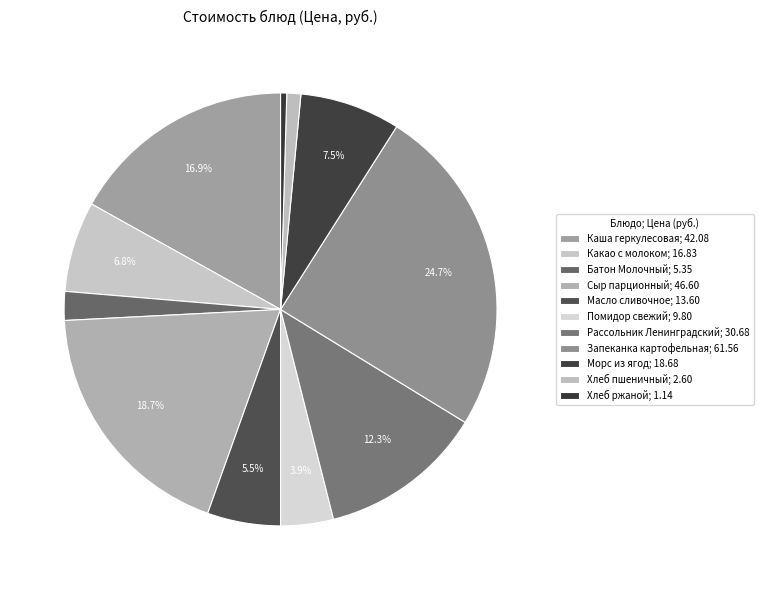

The Масло сливочное slice represents 1% of the pie. True or false?

False